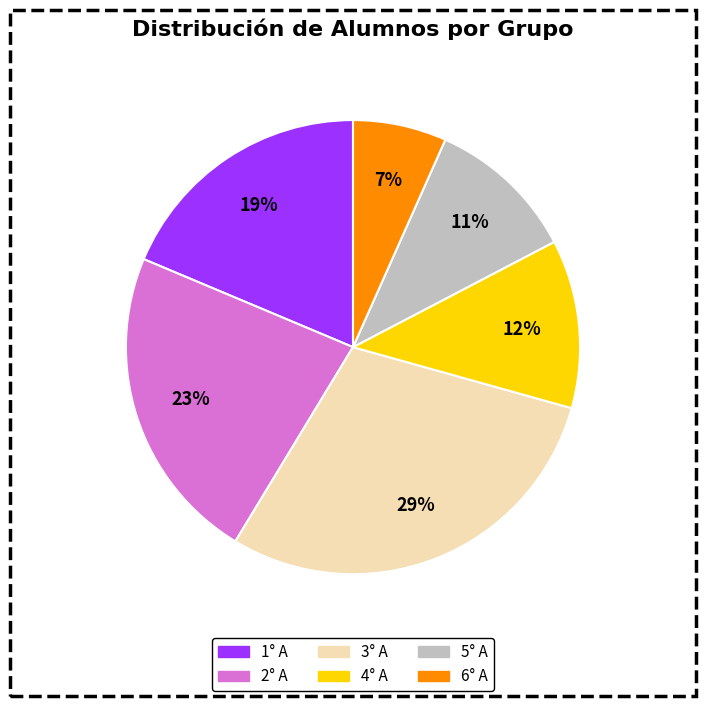

Combined, do 5° A and 1° A account for over 50%?

No